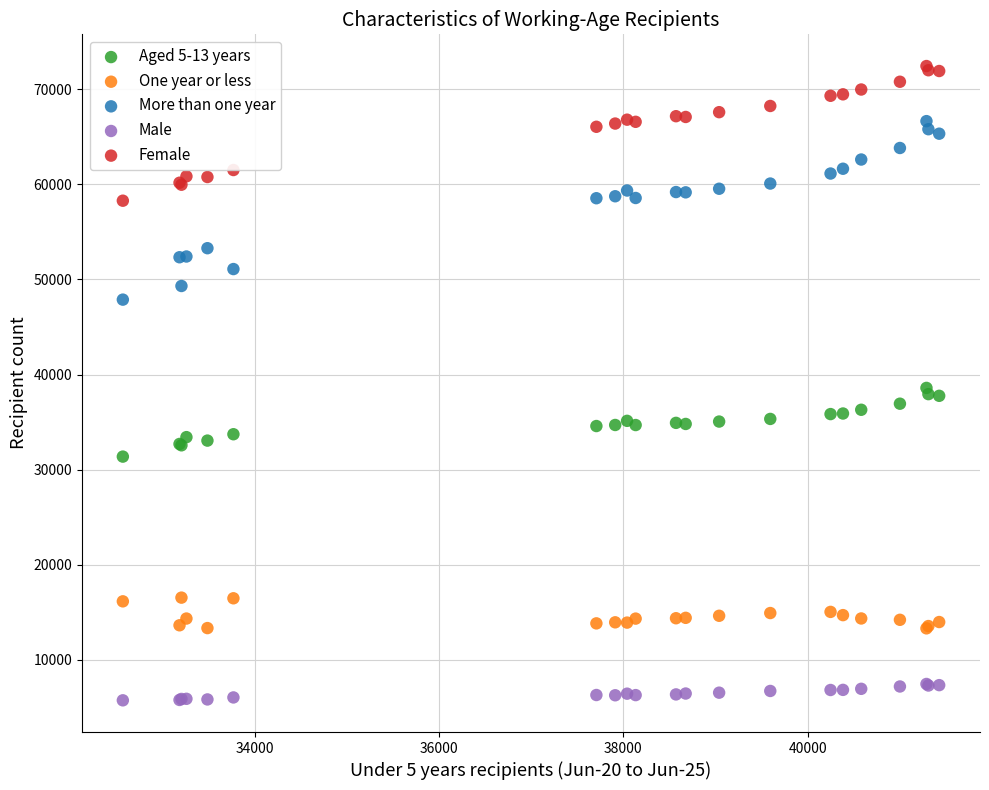

Which series contains the lowest Y value?

Male